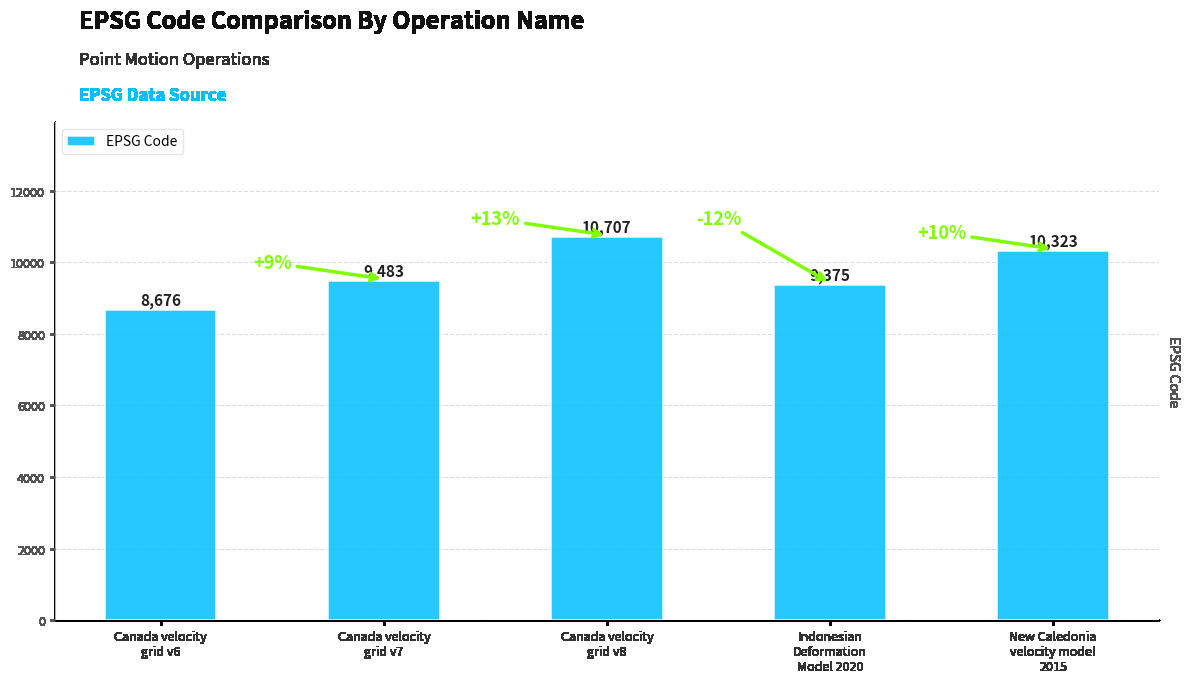

Which label corresponds to the smallest value in the chart?

Canada velocity
grid v6